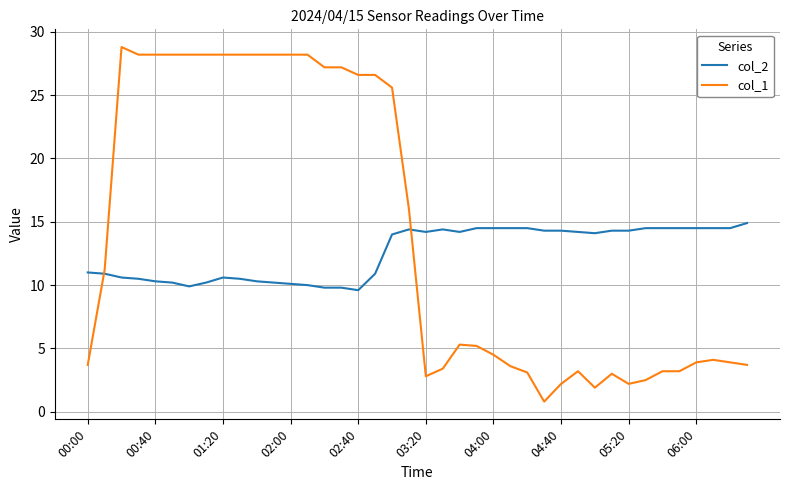

Rank the series by their average value, from highest to lowest.

col_1, col_2